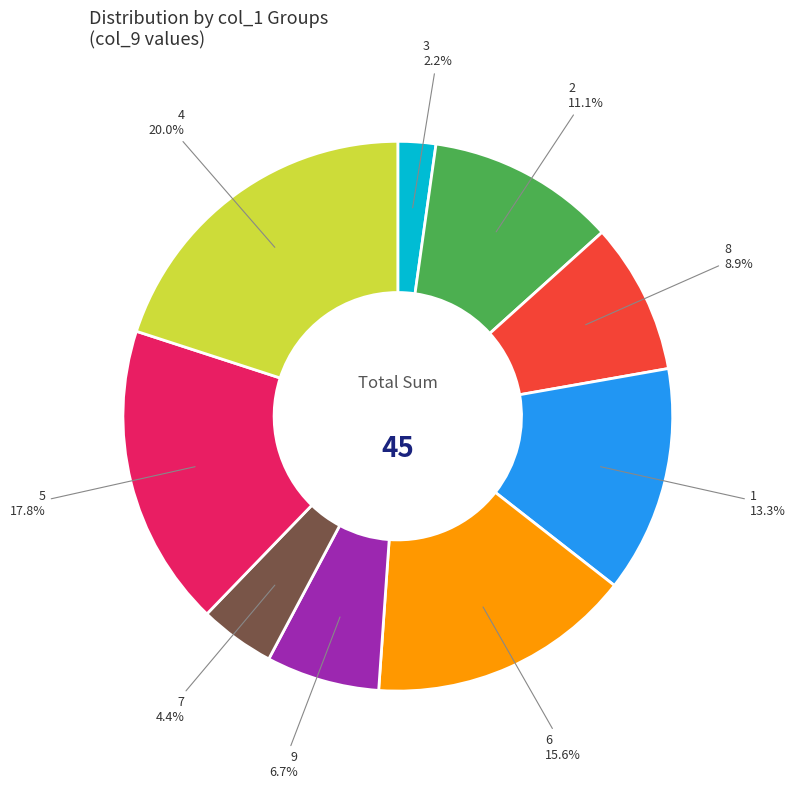

Count the number of slices in the pie.

9